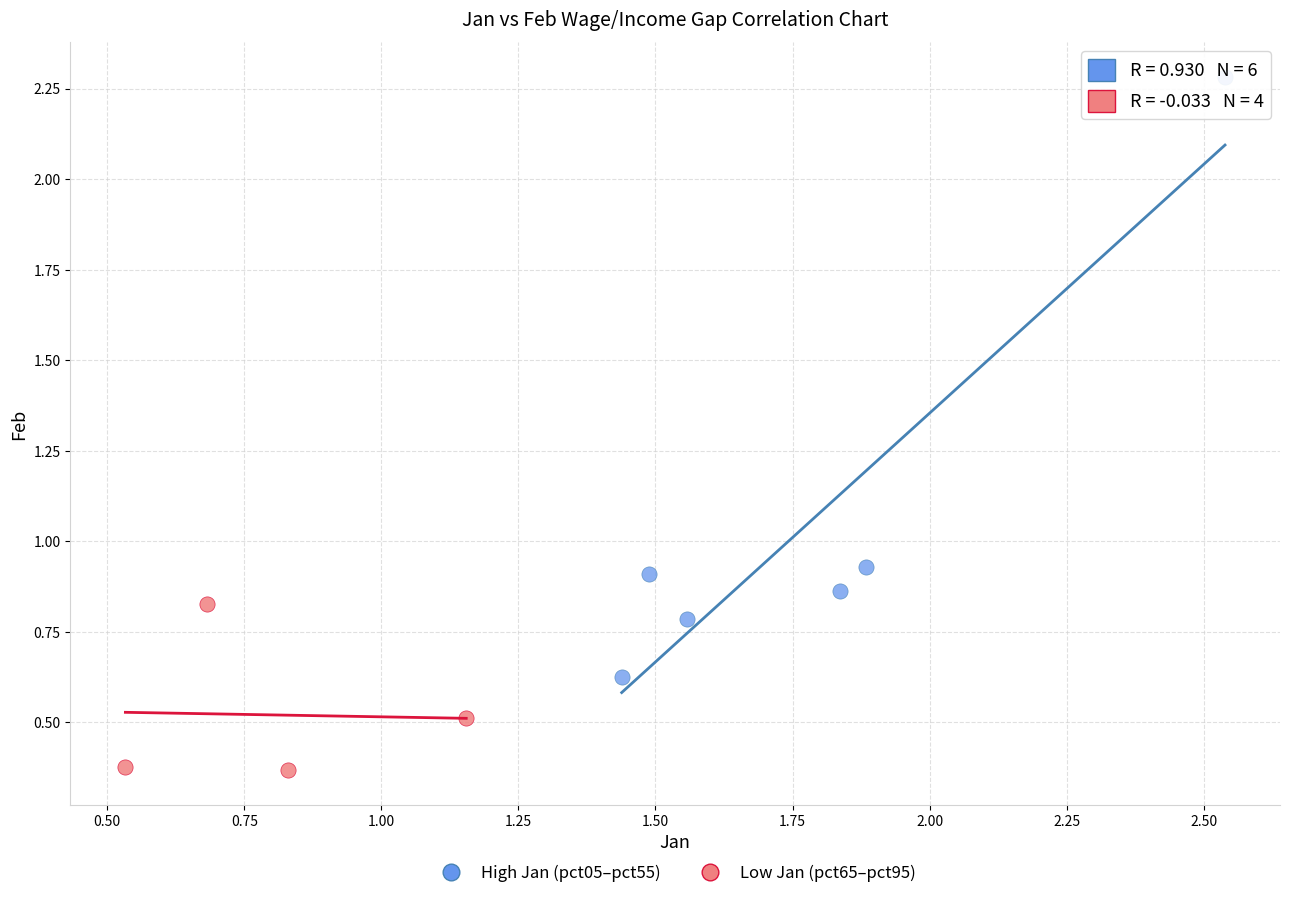

Which series reaches the maximum Y coordinate?

High Jan (pct05–pct55)